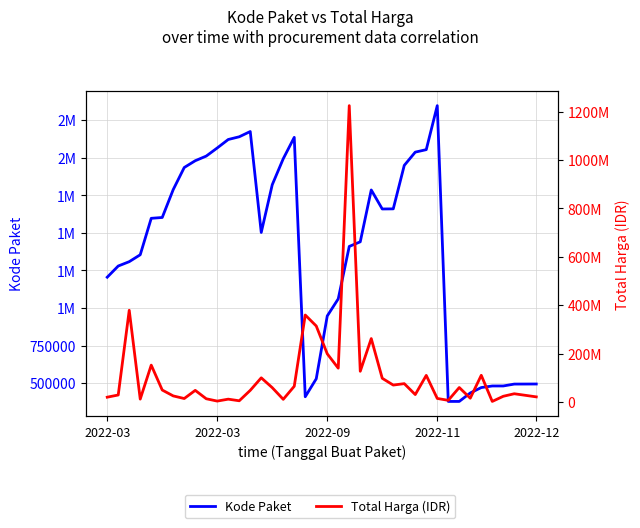

Which series has the largest total across all categories?

Total Harga (IDR)